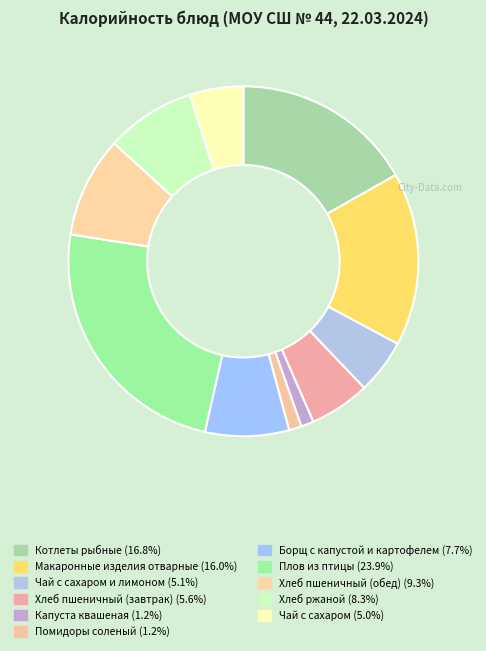

How many segments does this pie chart have?

11